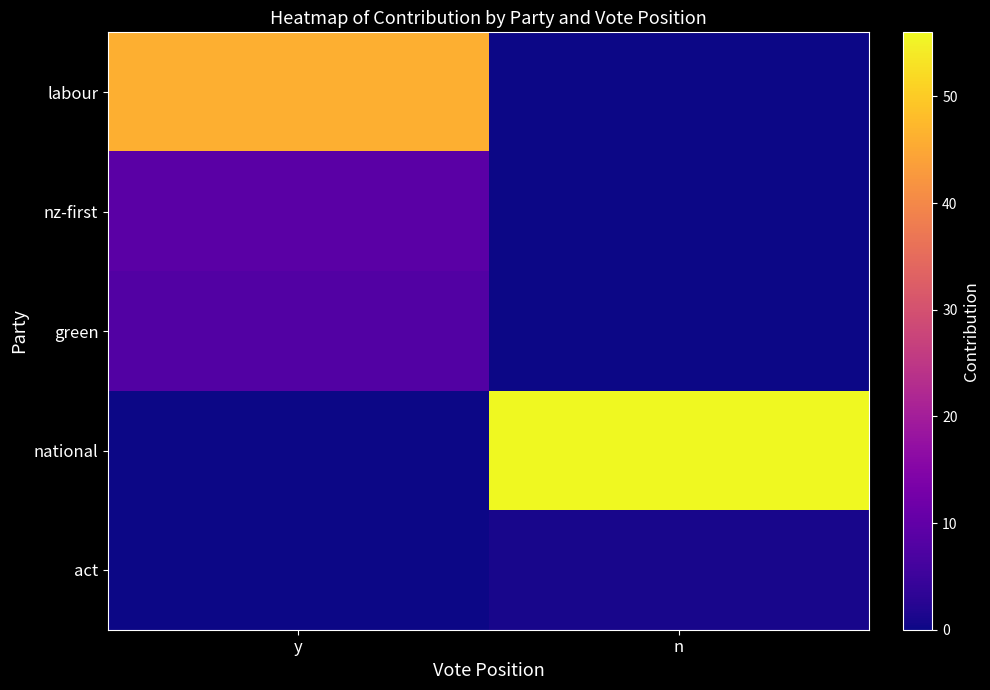

Reading right to left, what are all the values shown in this chart?

labour: n=0	y=46
nz-first: n=0	y=9
green: n=0	y=8
national: n=56	y=0
act: n=1	y=0